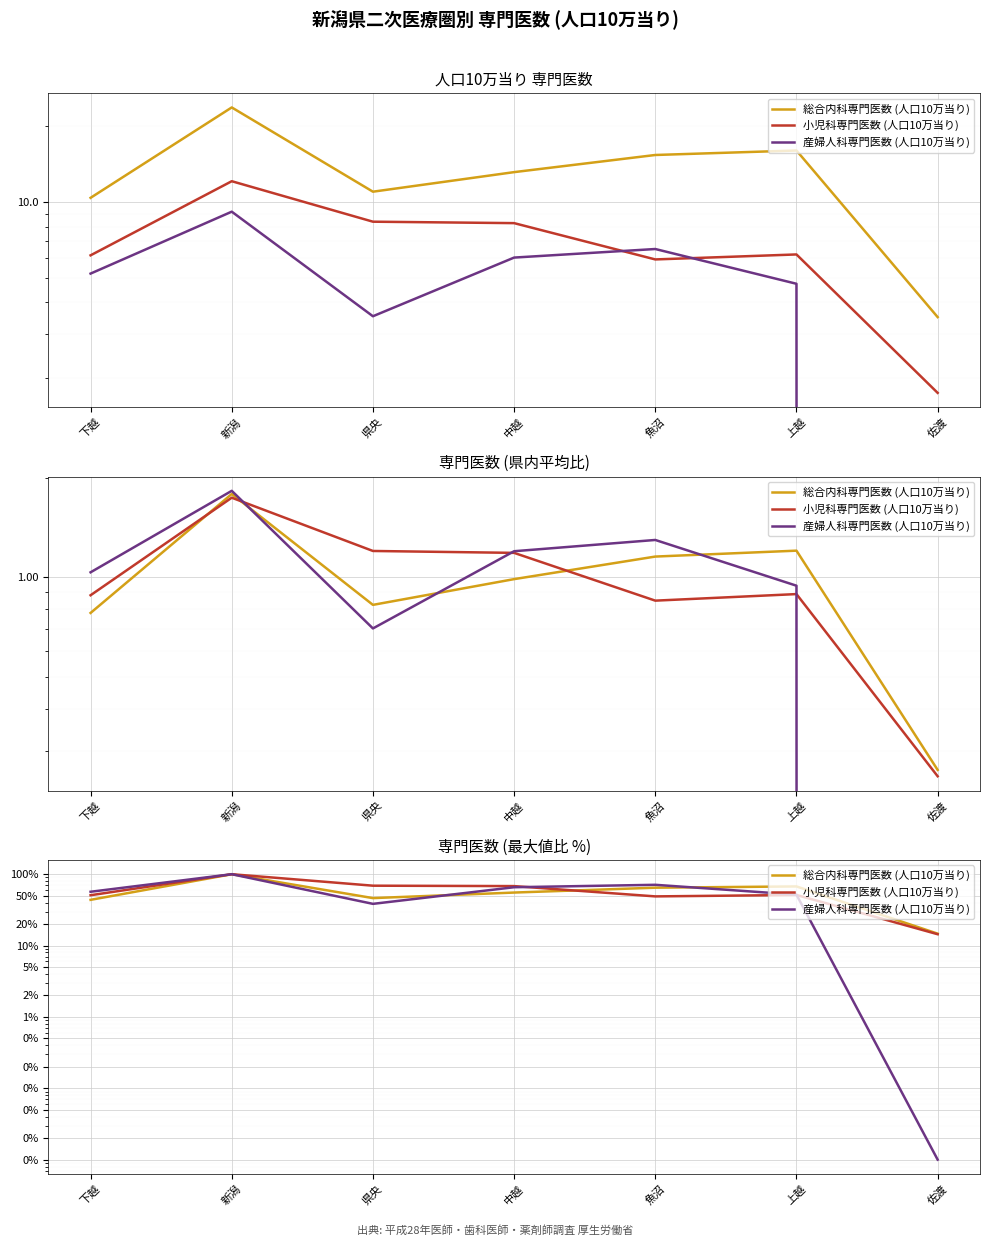

How many distinct data groups are displayed?

3